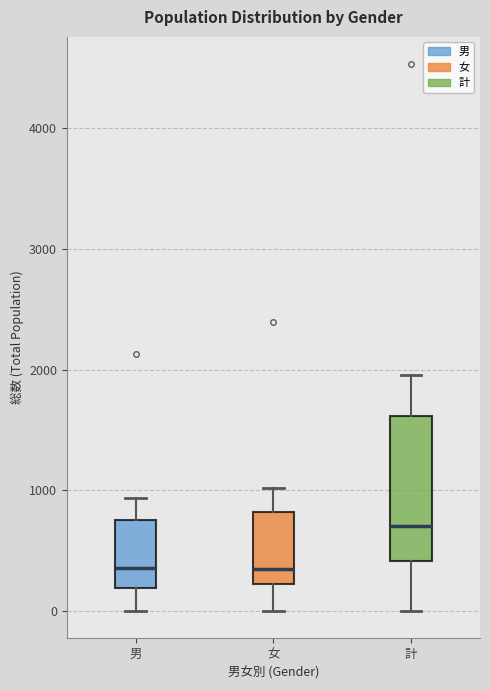

Comparing the boxes themselves (not the whiskers), which one is the tallest?

計